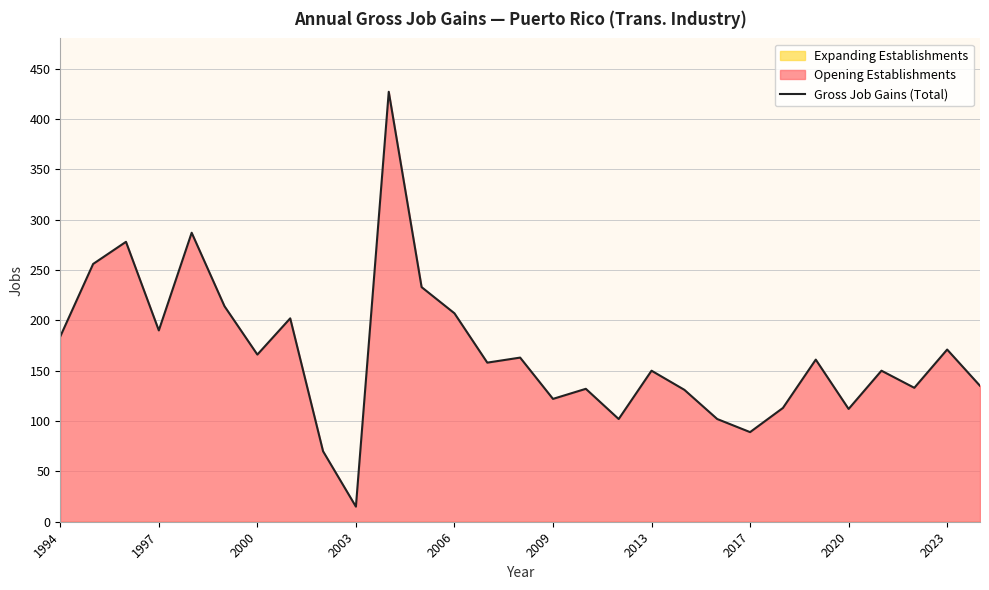

Where does the data first go above 158?

1994